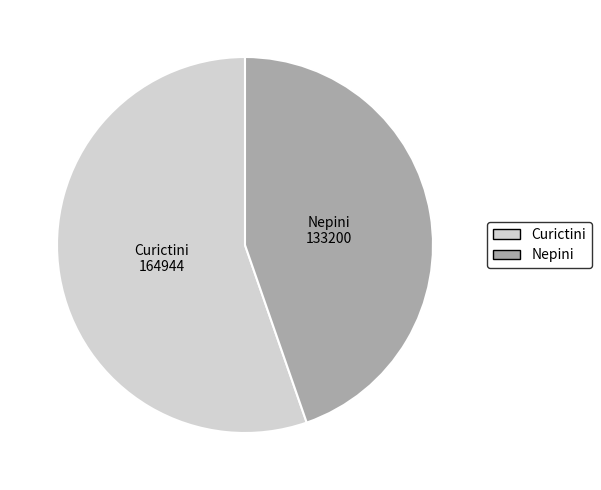

Do Curictini and Nepini together represent more than half of the pie?

Yes